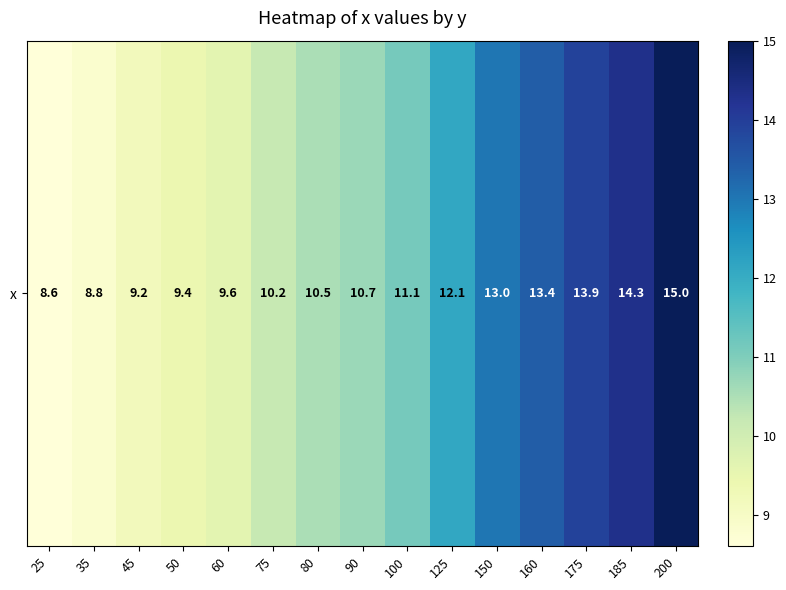

What is the maximum value shown in the chart?

15.0